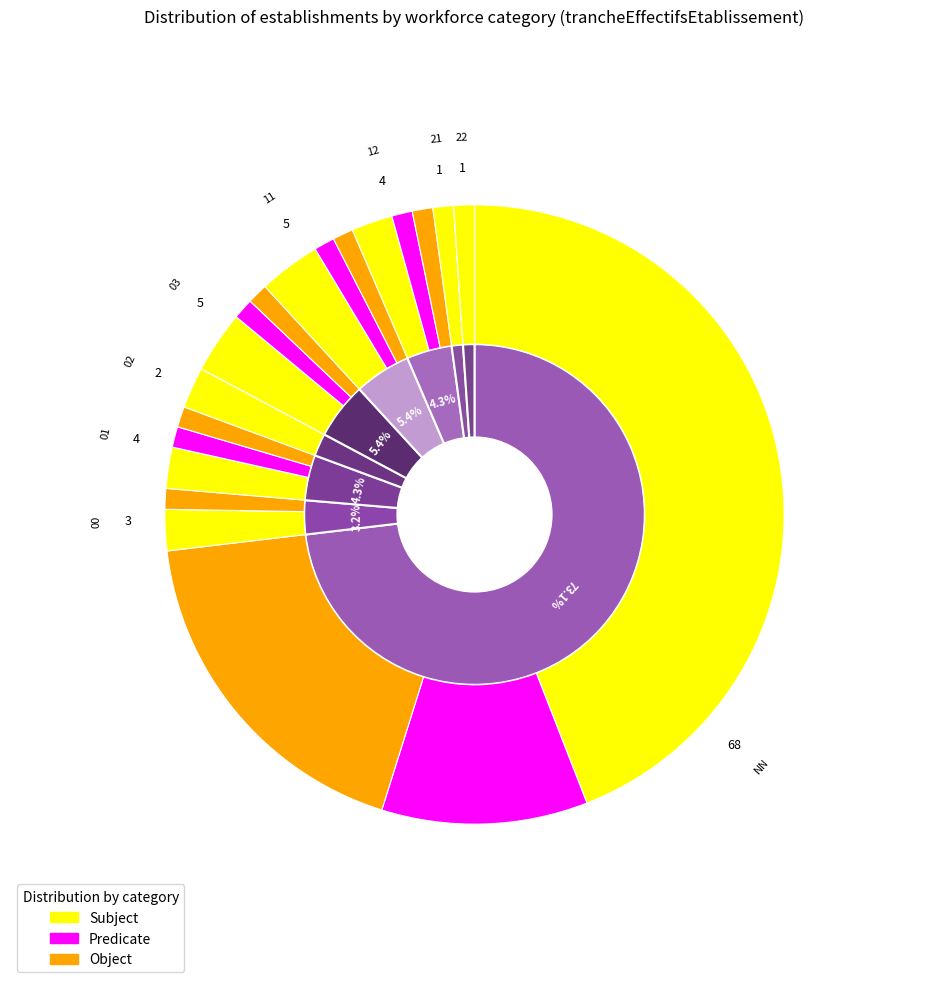

The 03 slice represents 1% of the pie. True or false?

False